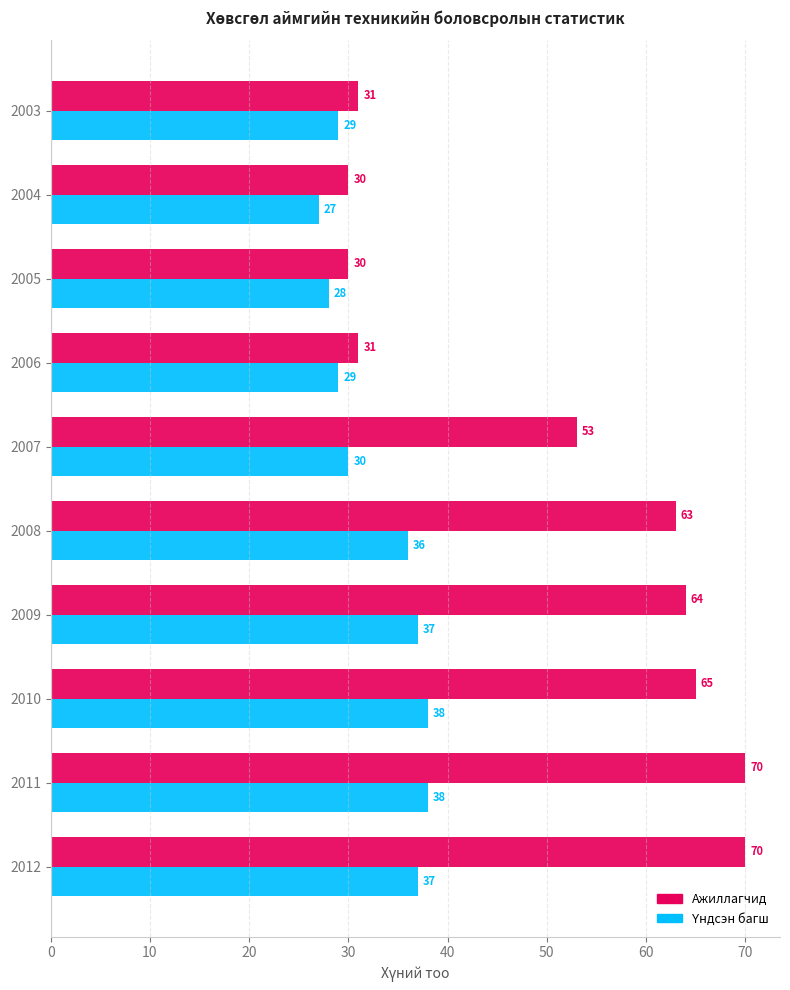

Is it true that Ажиллагчид equals 18 at 2009?

False